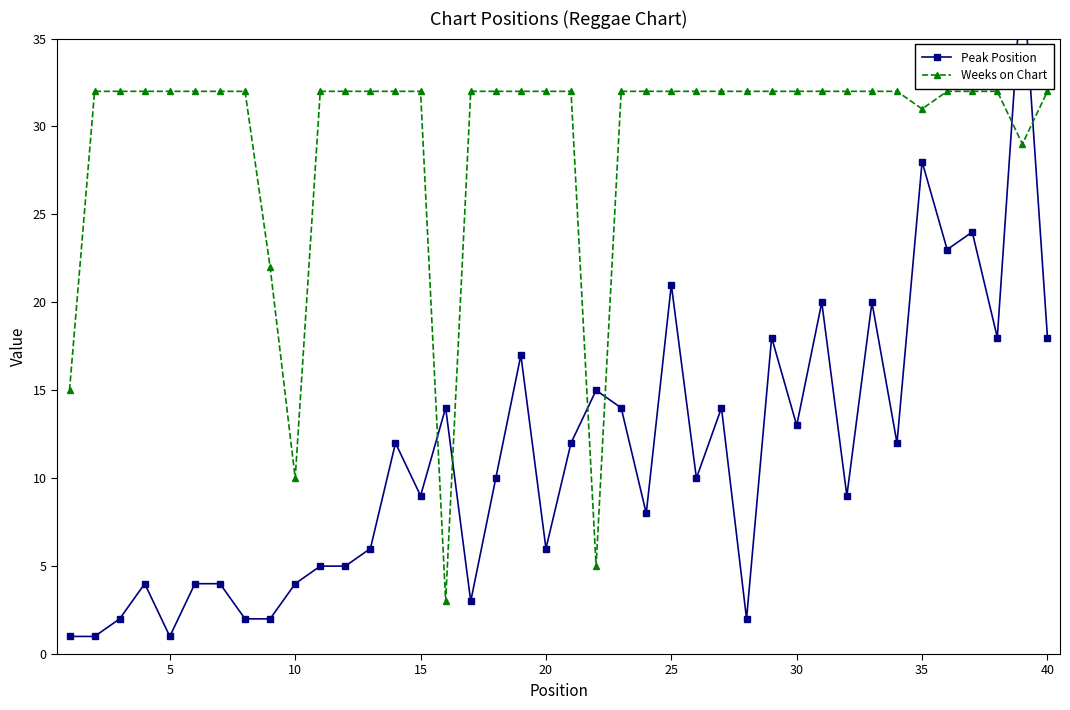

Reading left to right, transcribe all the data shown in this chart.

Peak Position: 1	1	2	4	1	4	4	2	2	4	5	5	6	12	9	14	3	10	17	6	12	15	14	8	21	10	14	2	18	13	20	9	20	12	28	23	24	18	39	18
Weeks on Chart: 15	32	32	32	32	32	32	32	22	10	32	32	32	32	32	3	32	32	32	32	32	5	32	32	32	32	32	32	32	32	32	32	32	32	31	32	32	32	29	32